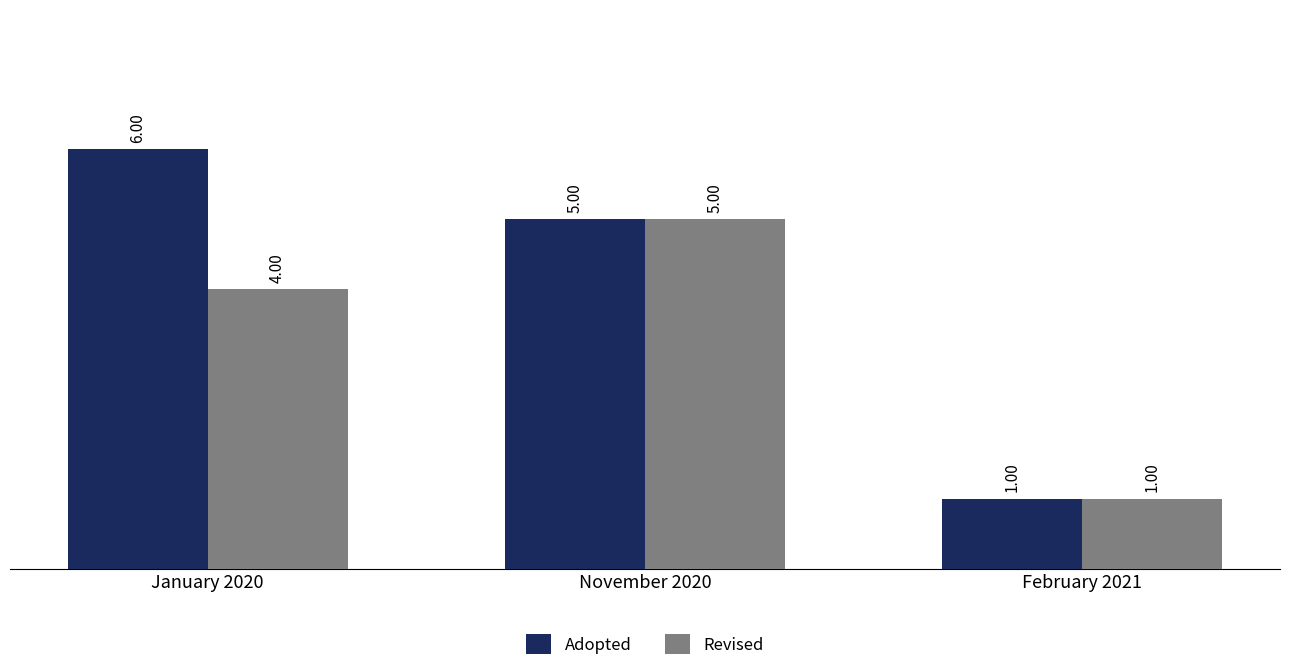

What is the smallest value displayed?

1